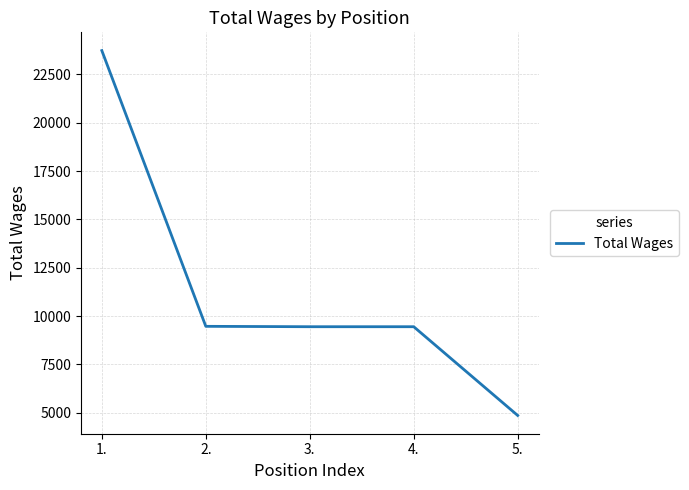

The value at 1. is 41304. True or false?

False